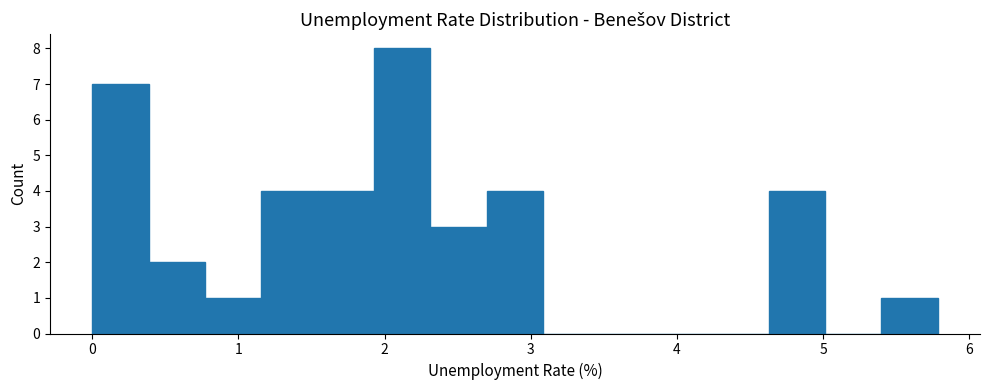

Around what value on the x-axis is the tallest bar? Give the approximate position of its centre, as read against the axis.

2.1